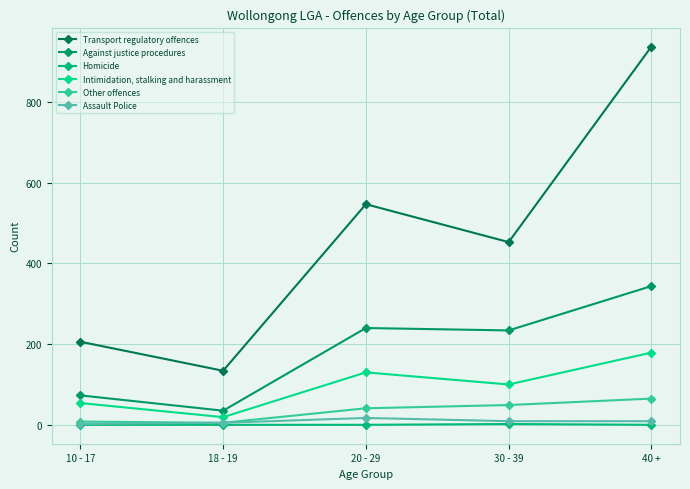

What is the total value across all series at 30 - 39?

847